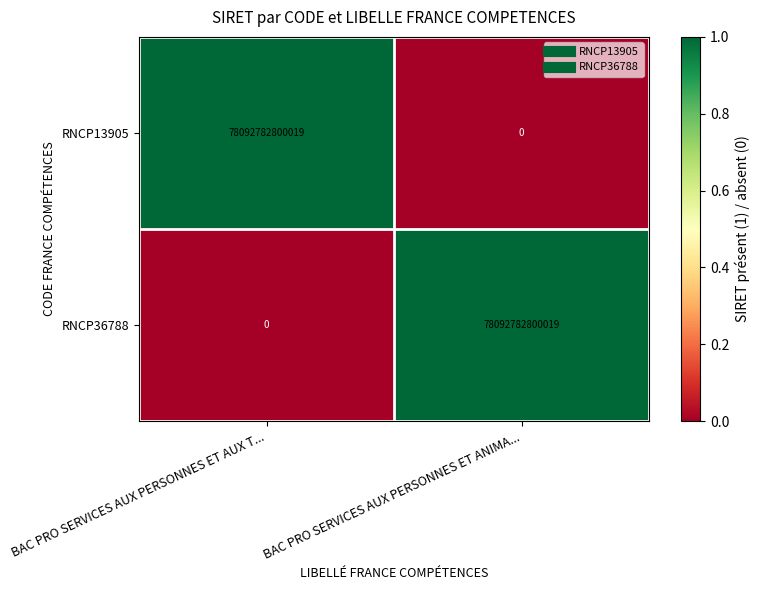

Is it true that RNCP36788 equals -38273847420666 at BAC PRO SERVICES AUX PERSONNES ET AUX T...?

False